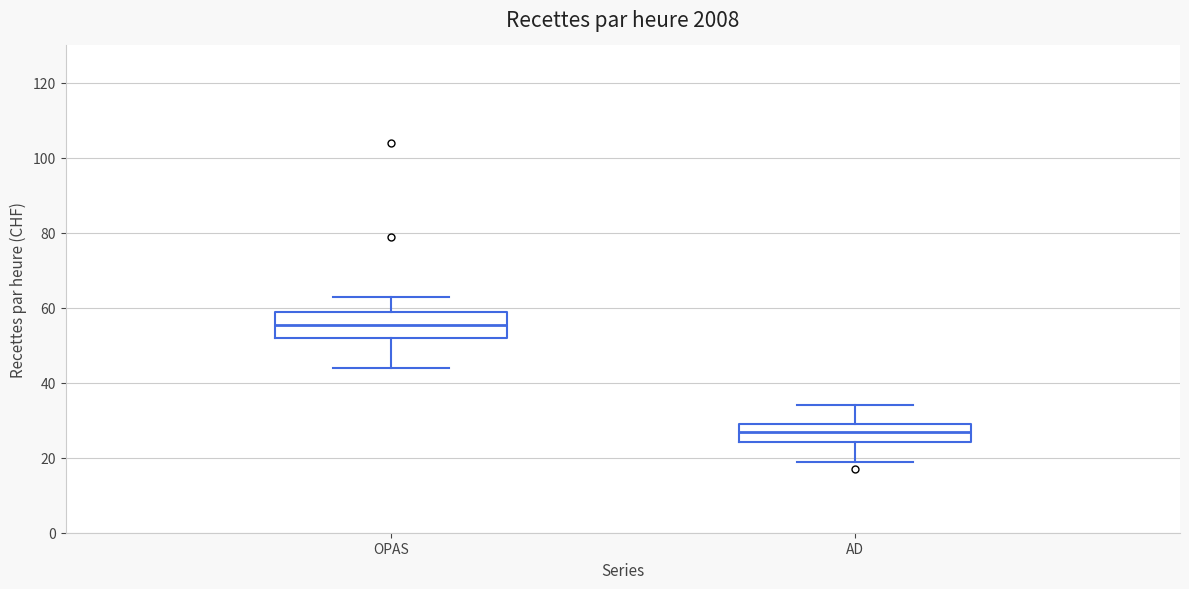

Reading left to right, transcribe this box plot: for each box, give where its median line is, the range the box spans, and where its two whiskers end, as read against the y-axis. The values are not printed on the chart, so give them approximately, as read against the axis.

OPAS: median 56, box 52 to 60, whiskers 44 to 64
AD: median 28, box 24 to 30, whiskers 20 to 34